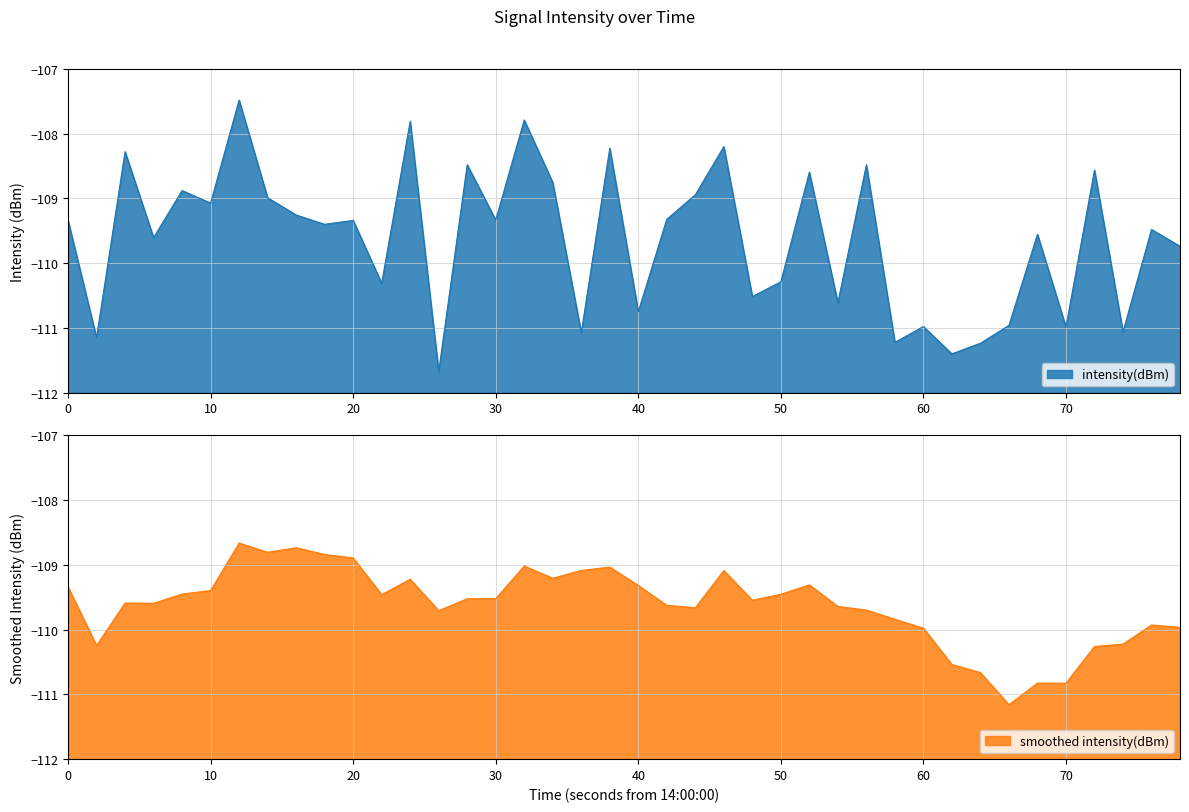

What is the value of the 27th point from the left?

-108.6